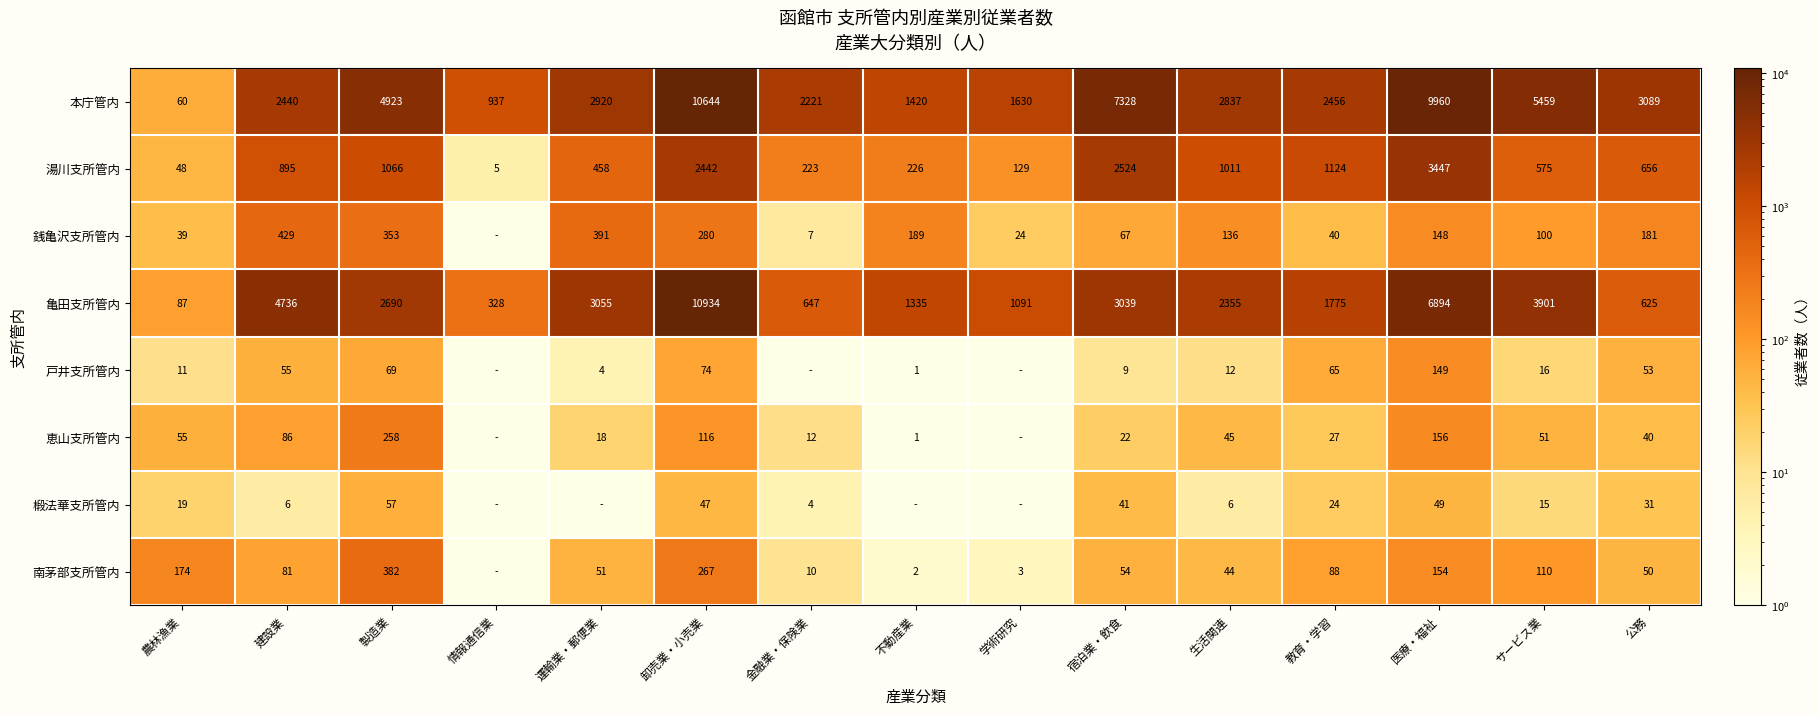

The value of 本庁管内 at 医療・福祉 is 9960.0. True or false?

True